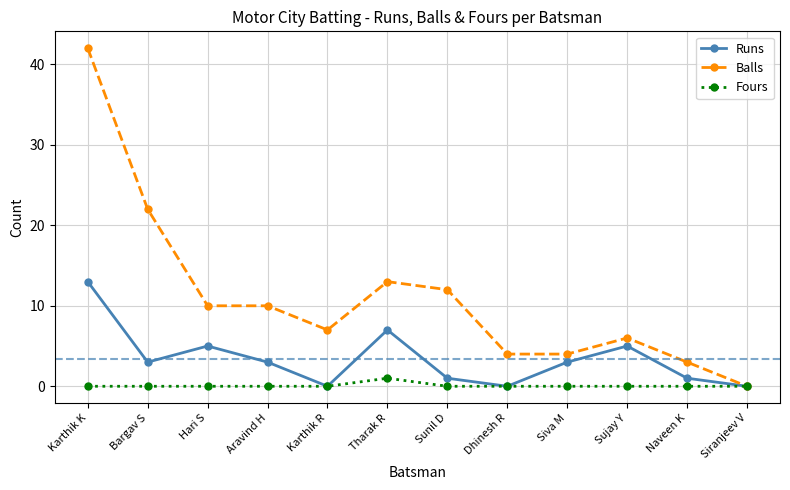

What is the maximum value shown in the chart?

42